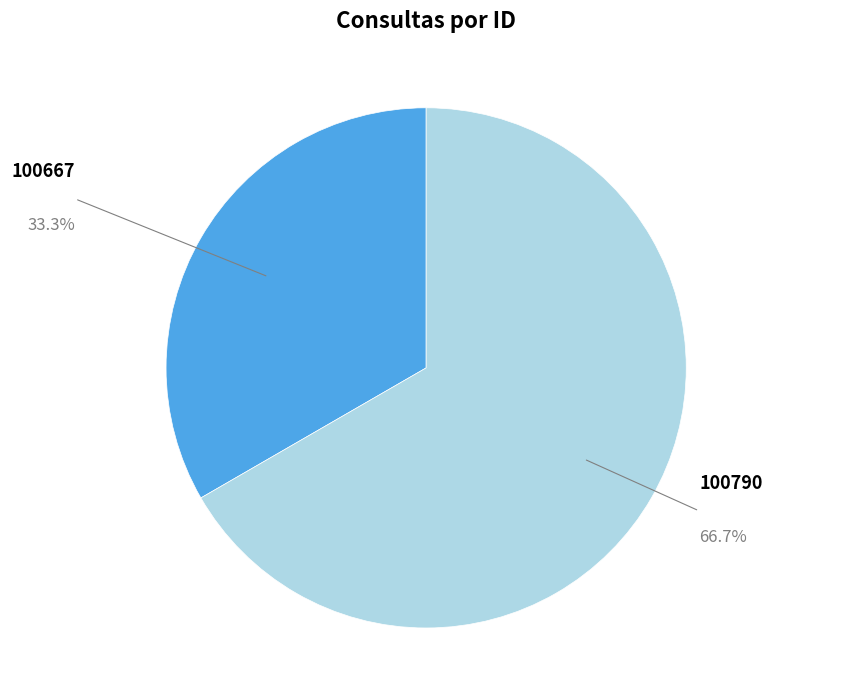

Which category accounts for the majority?

100790